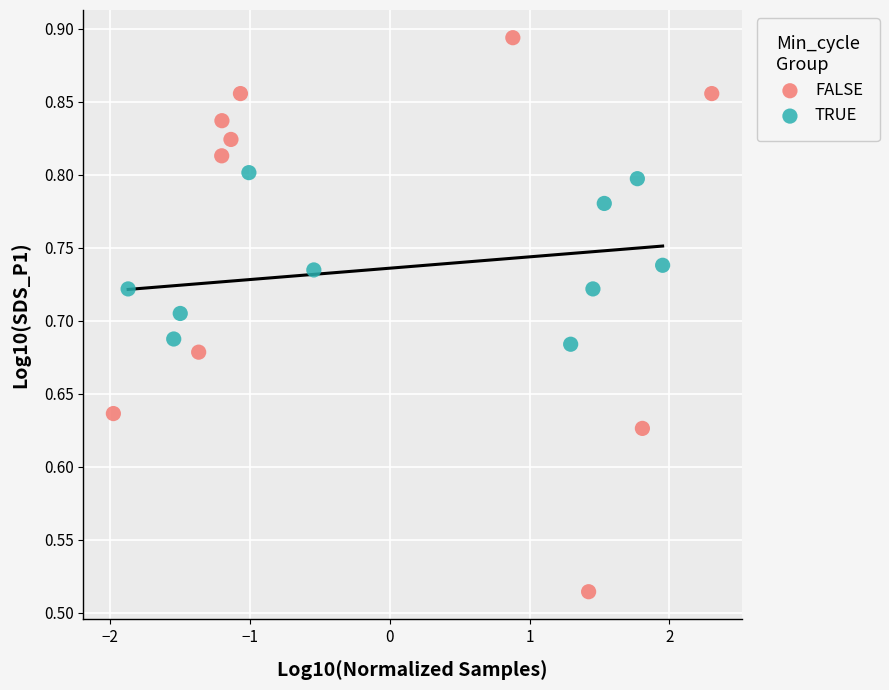

Which series contains the highest Y value?

FALSE